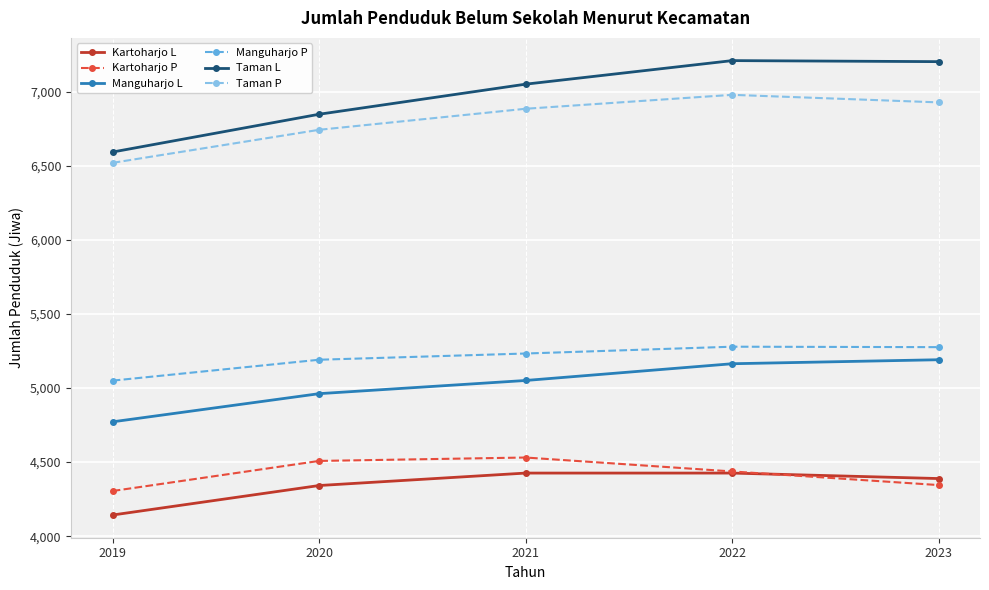

The value of Taman L at 2019 is 6593. True or false?

True